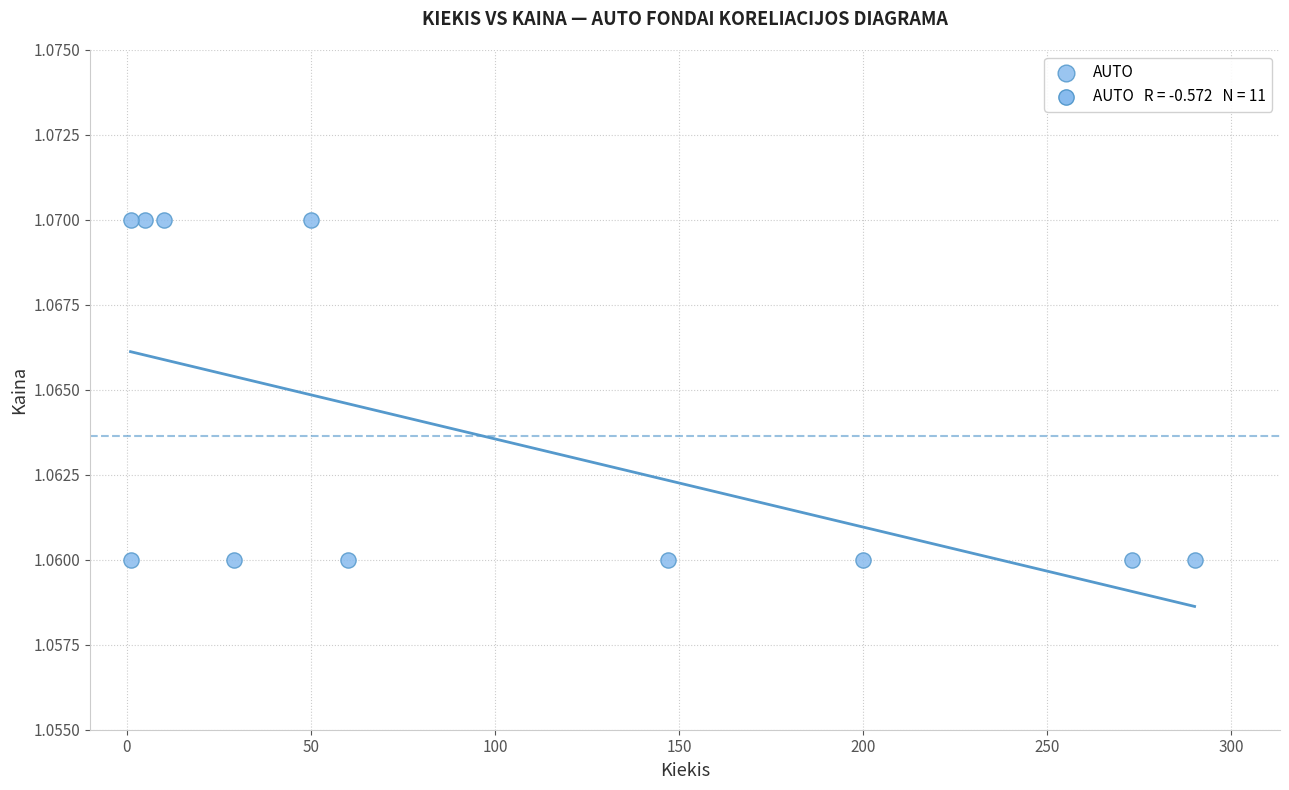

What is the range of X values (max minus min)?

289.0